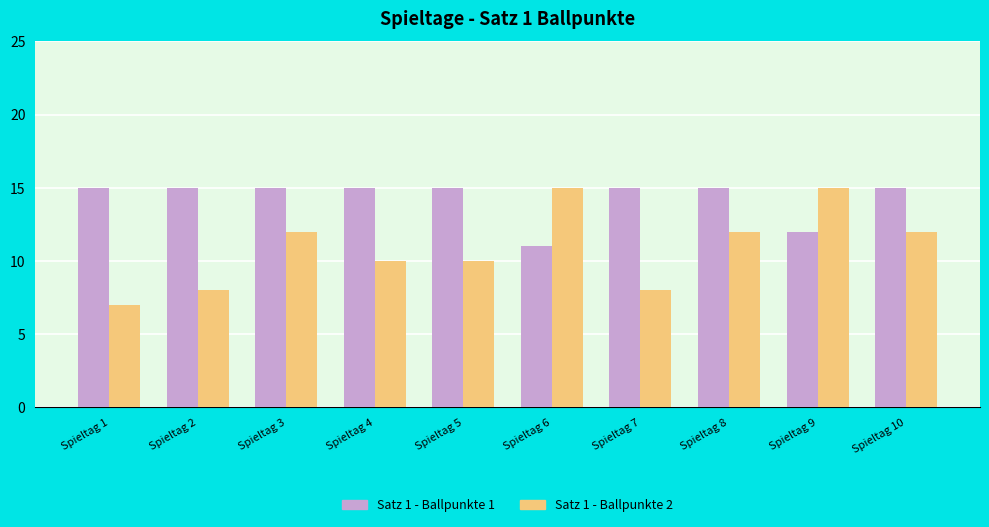

What is the maximum value shown in the chart?

15